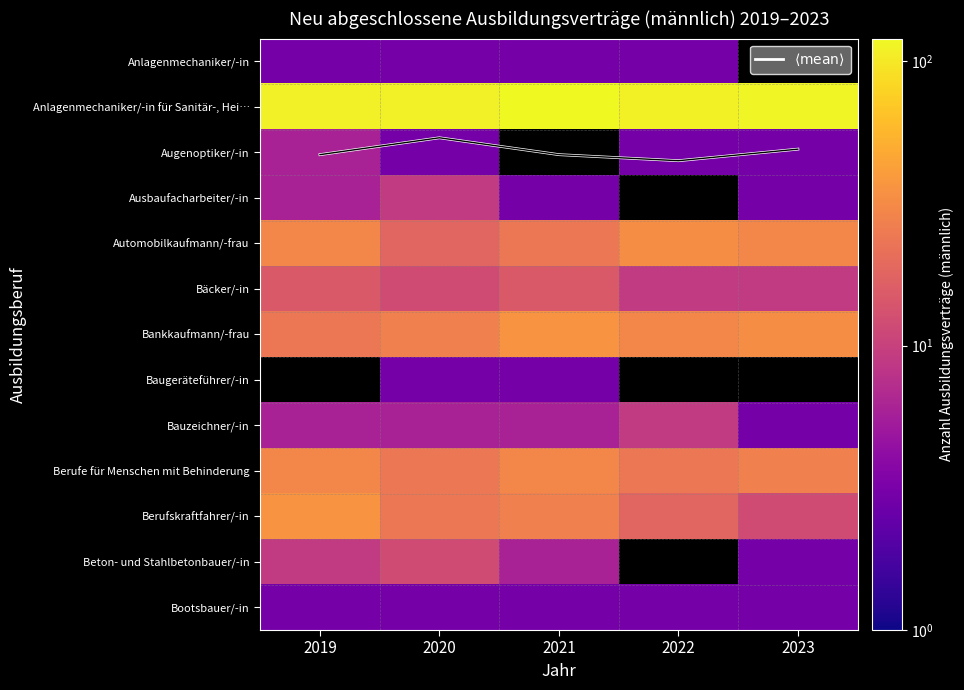

Is the value of Augenoptiker/-in at 2022 greater than the value of $\langle \mathrm{mean} \rangle$ at 2022?

Yes